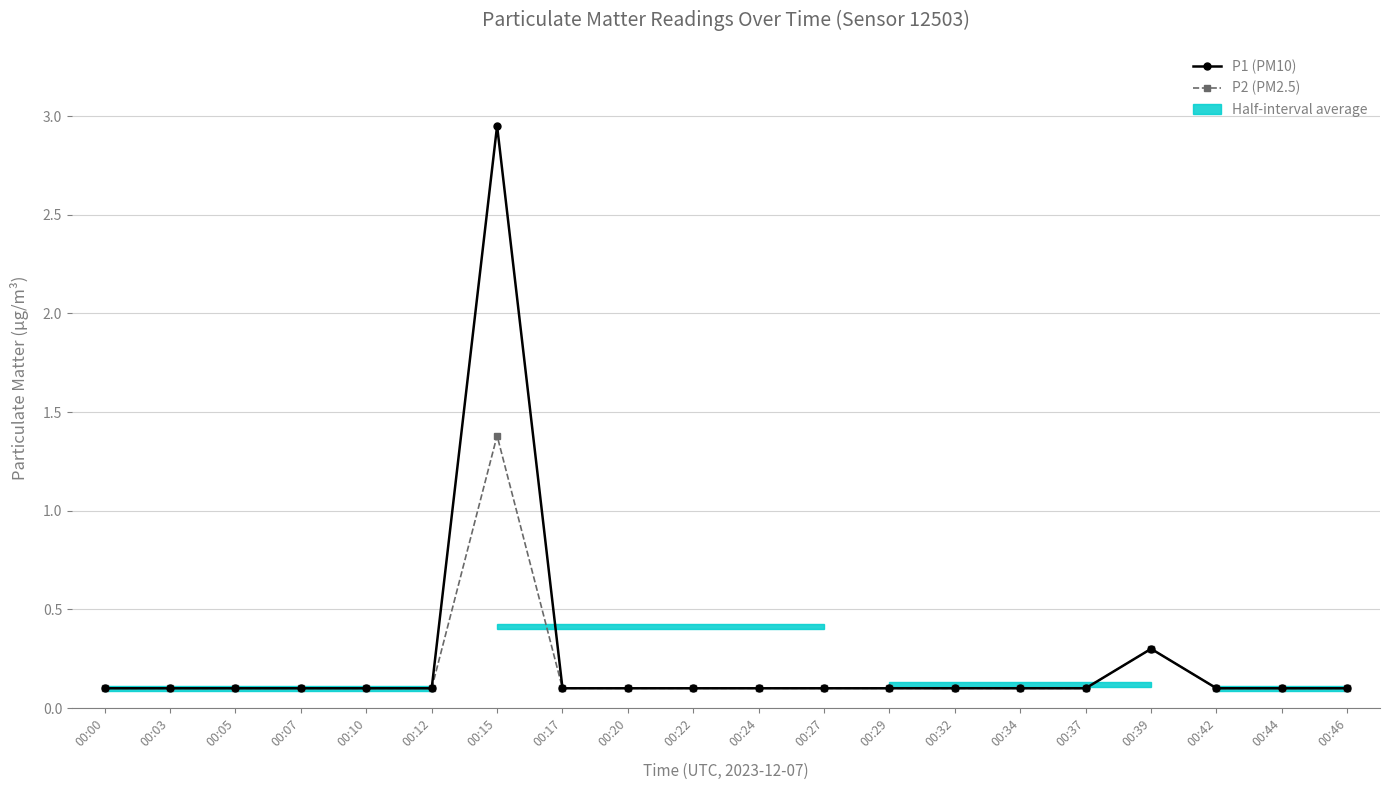

What is the value of the P2 (PM2.5) point at the 6th from the left?

0.1